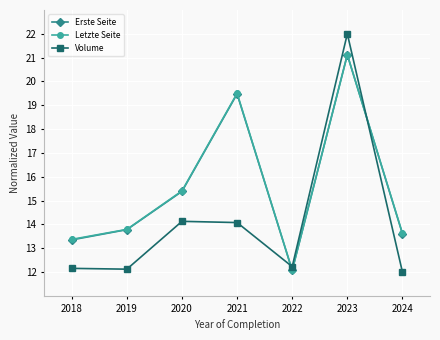

What is the spread (max minus min) of values at 2021?

5.4